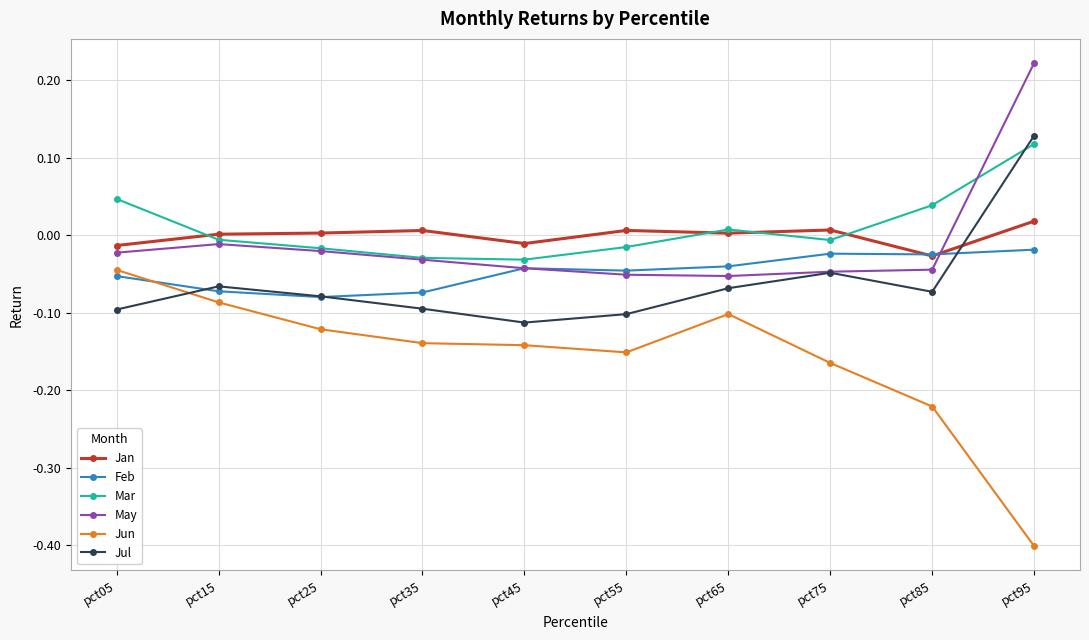

True or false: Jun and Jul intersect in this chart.

True